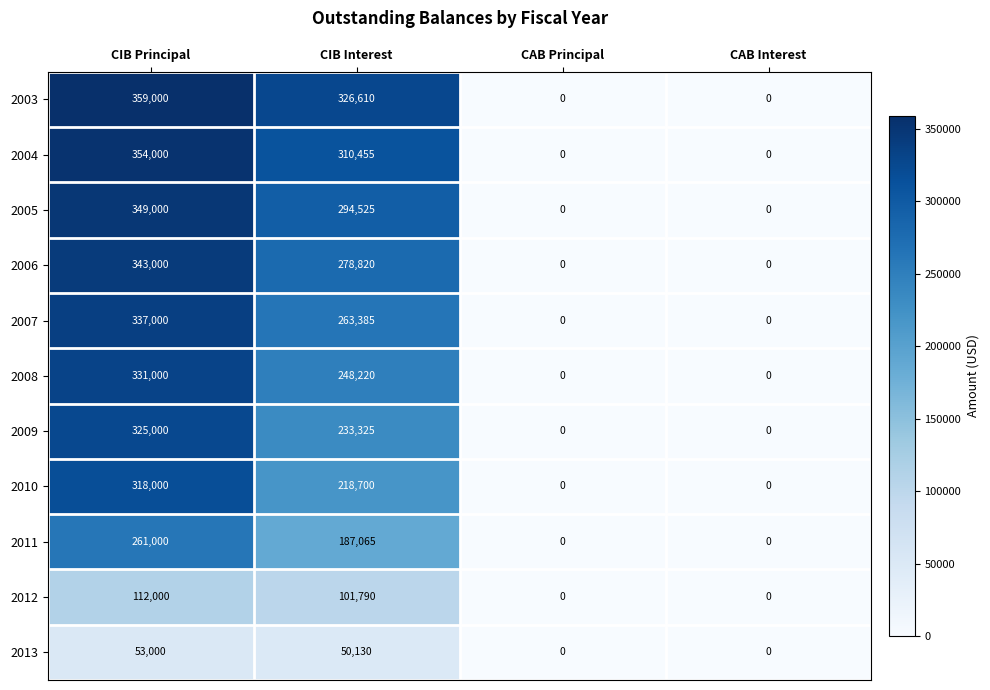

What is the sum of all 2004 values?

664455